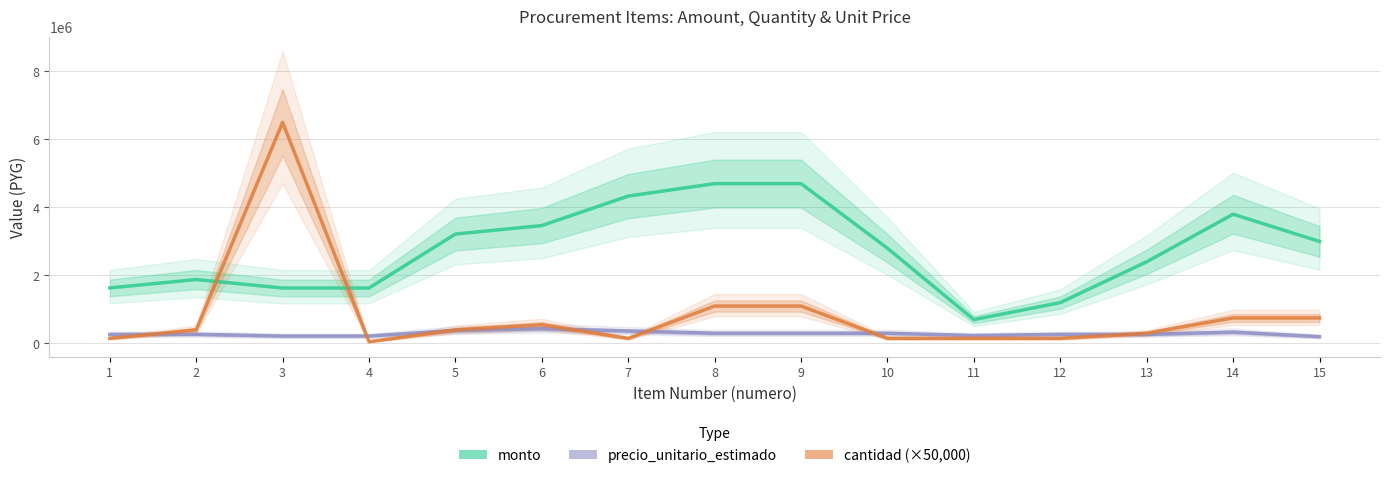

What is the value of the cantidad (×50,000) point at the 2nd from the left?

400000.0